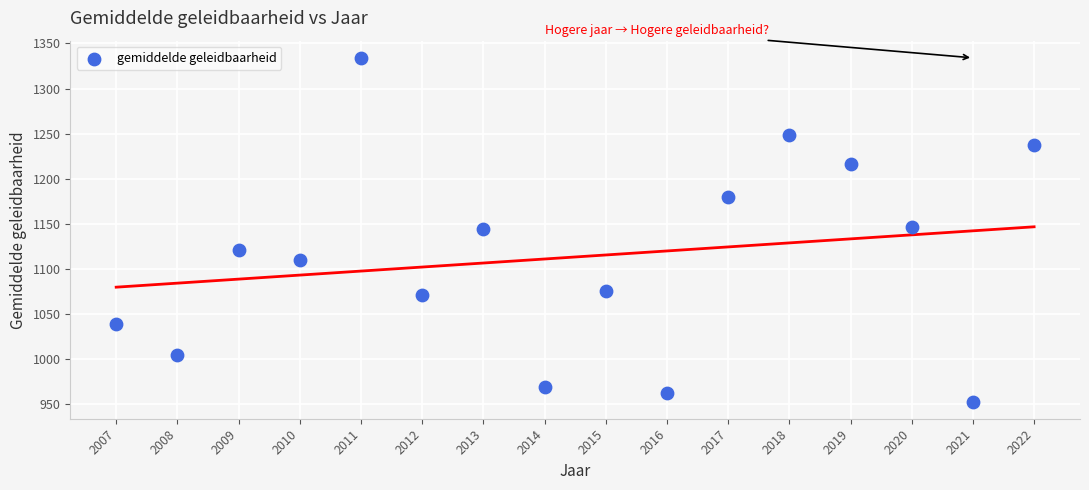

What is the range of X values (max minus min)?

15